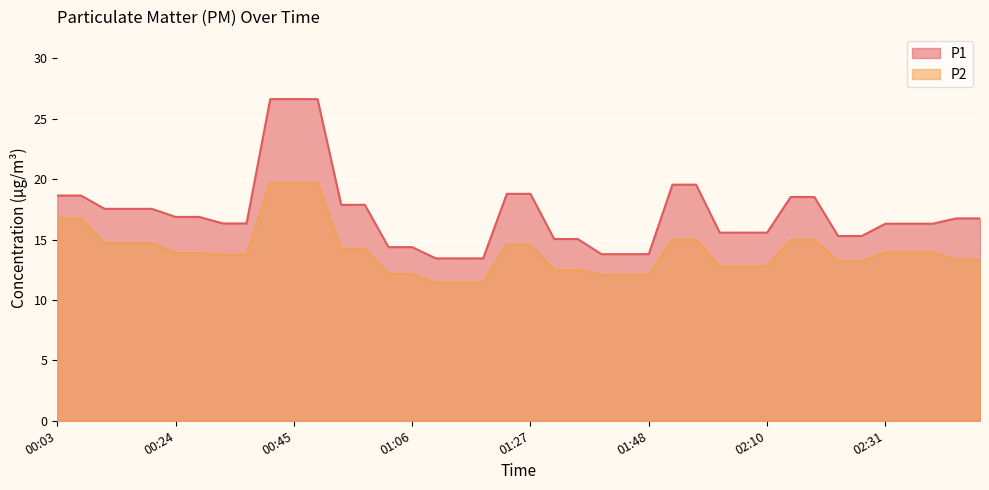

List the labels in order of P1 value, smallest first.

01:10, 01:15, 01:19, 01:40, 01:44, 01:48, 01:02, 01:06, 01:31, 01:36, 02:22, 02:26, 02:01, 02:05, 02:10, 02:31, 02:35, 02:39, 00:32, 00:36, 02:43, 02:48, 00:24, 00:28, 00:11, 00:15, 00:19, 00:53, 00:58, 02:14, 02:18, 00:03, 00:07, 01:23, 01:27, 01:53, 01:57, 00:41, 00:45, 00:49